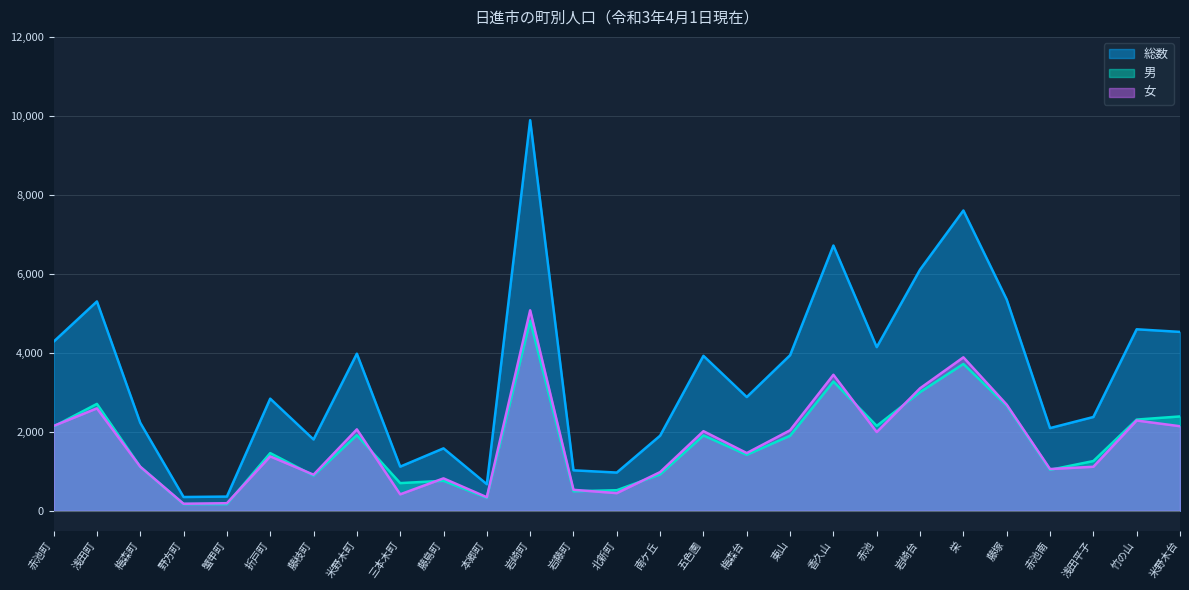

Reading left to right, list all the values displayed in this chart.

総数: 4282	5301	2229	349	360	2839	1806	3978	1118	1581	673	9891	1025	968	1902	3924	2880	3940	6717	4144	6107	7604	5349	2094	2375	4596	4530
男: 2134	2707	1113	171	168	1461	892	1916	701	760	329	4815	494	521	922	1908	1418	1901	3273	2150	3005	3718	2661	1037	1260	2310	2389
女: 2148	2594	1116	178	192	1378	914	2062	417	821	344	5076	531	447	980	2016	1462	2039	3444	1994	3102	3886	2688	1057	1115	2286	2141